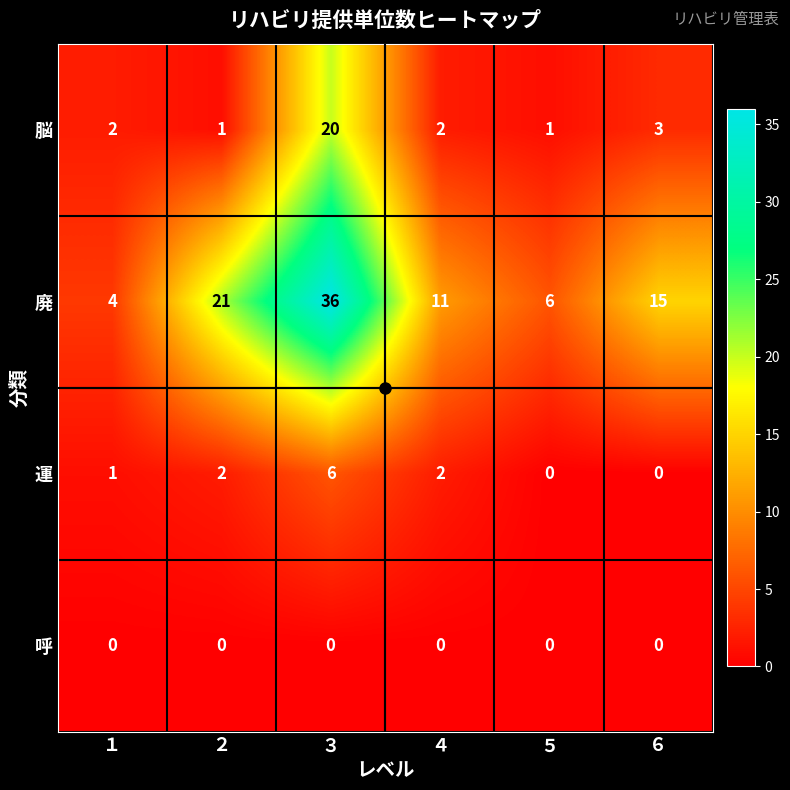

What is the sum of all 廃 values?

93